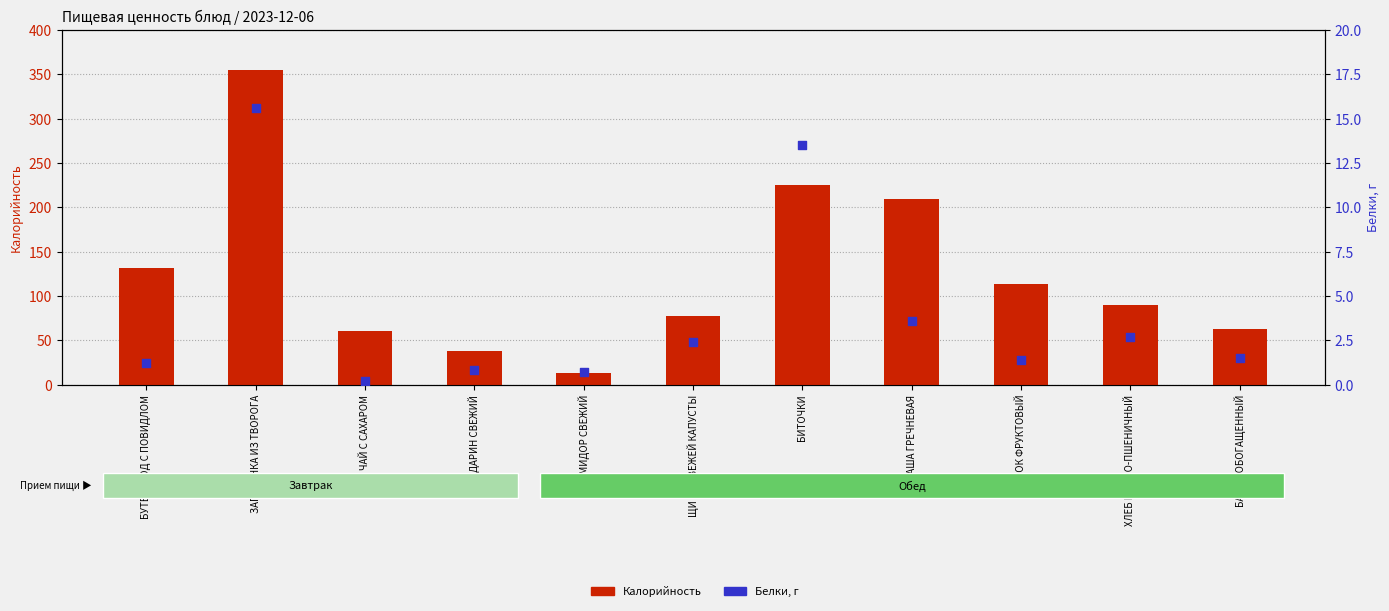

Which series has the largest total across all categories?

Калорийность